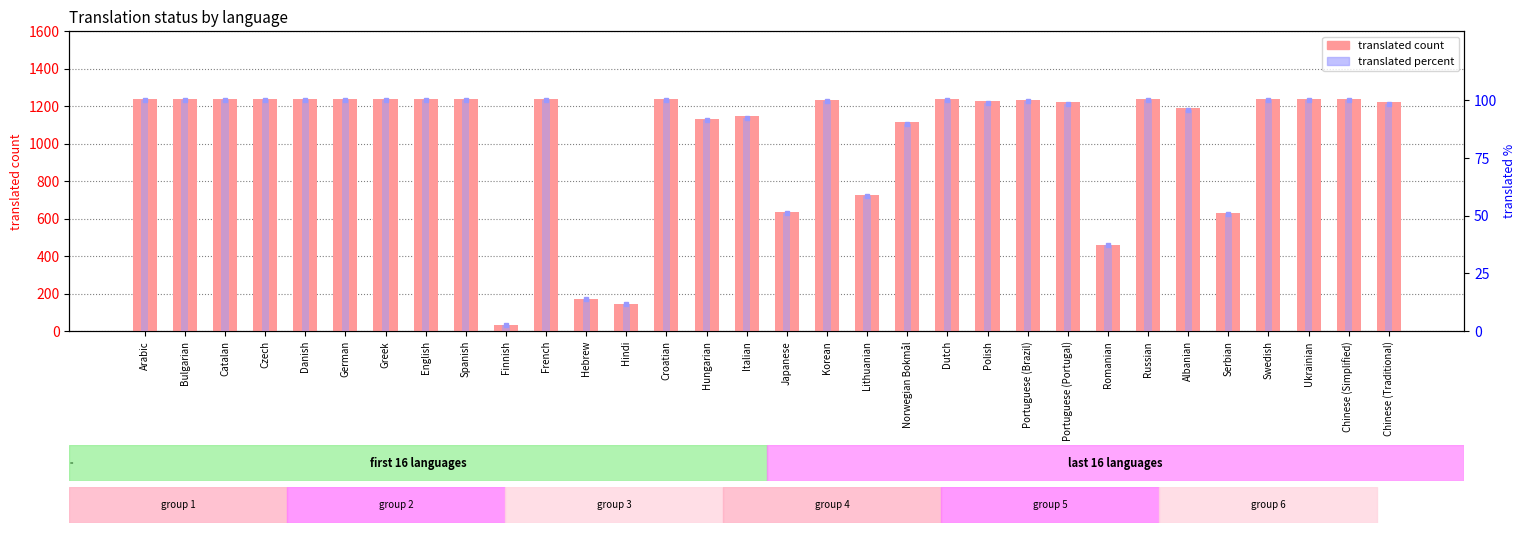

What is the difference between the highest and lowest values at Greek?

1140.0